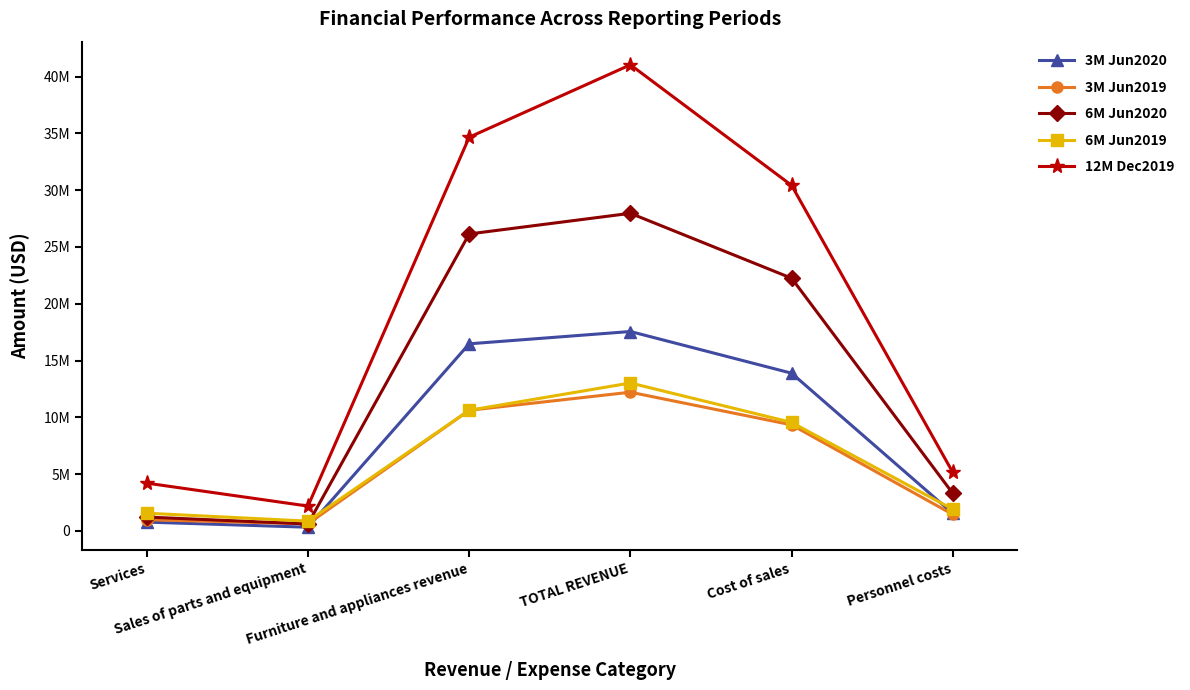

At Sales of parts and equipment, list the series in order from largest to smallest.

12M Dec2019, 6M Jun2019, 3M Jun2019, 6M Jun2020, 3M Jun2020